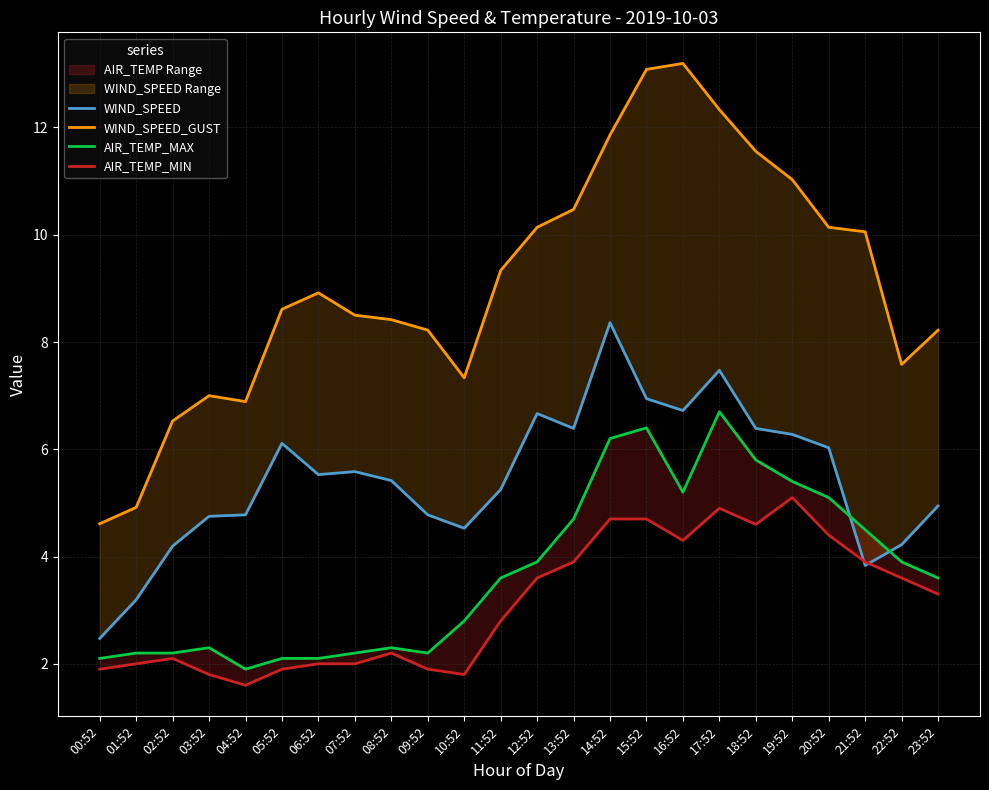

Is the value of AIR_TEMP_MAX at 04:52 greater than the value of AIR_TEMP_MIN at 22:52?

No